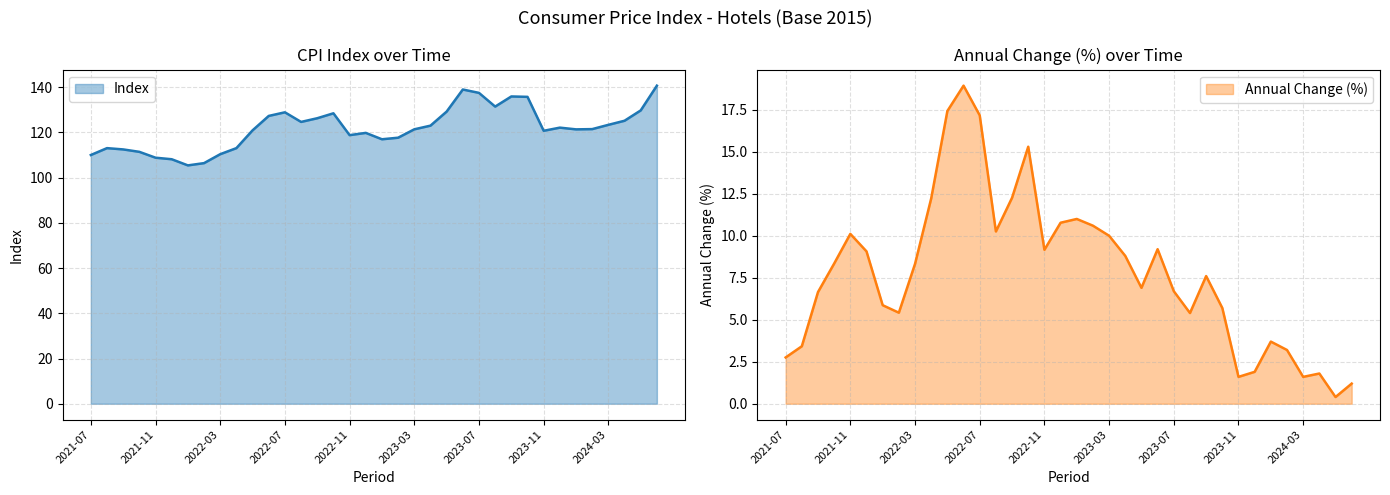

Which series changed the most between 2021-10 and 2022-03?

Index